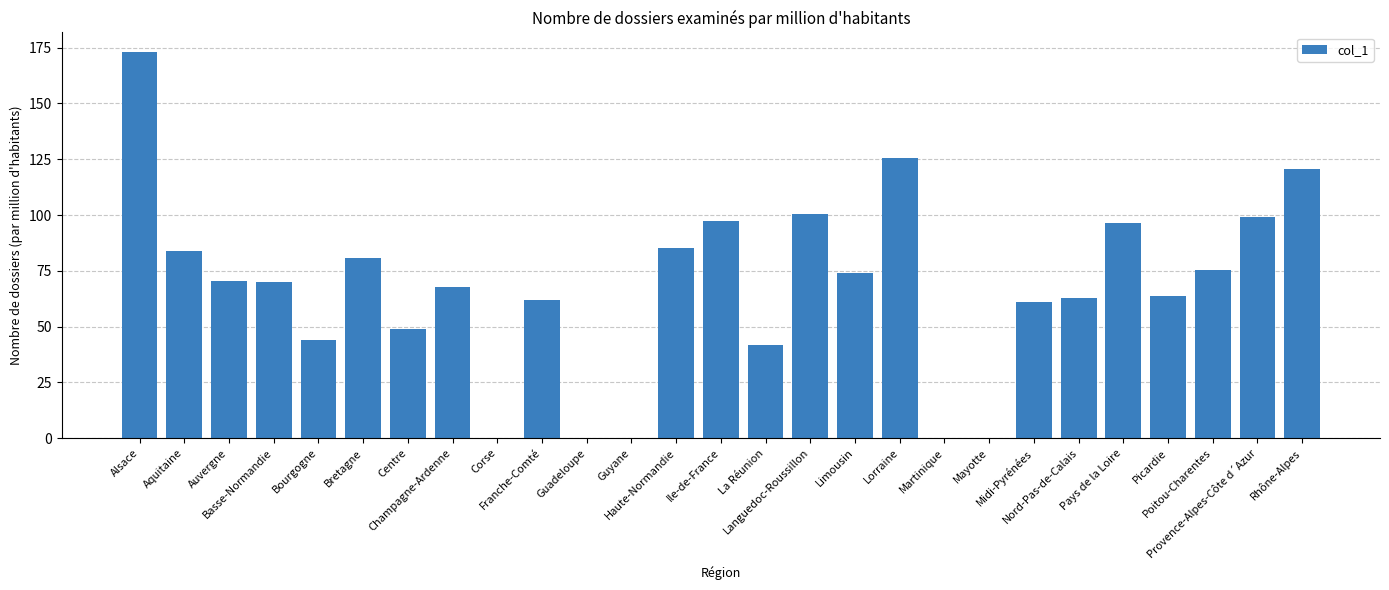

Between Haute-Normandie and Franche-Comté, which is larger?

Haute-Normandie